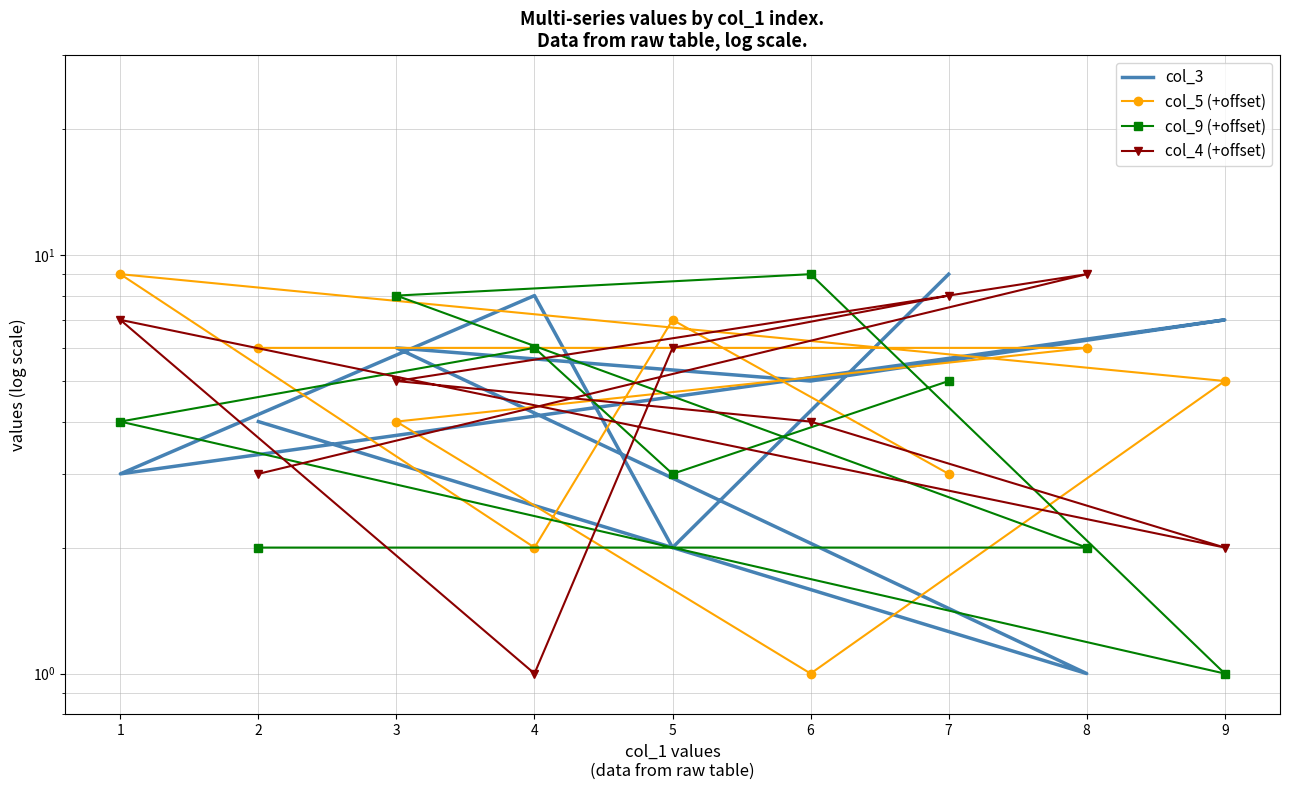

How many series are shown in this chart?

4